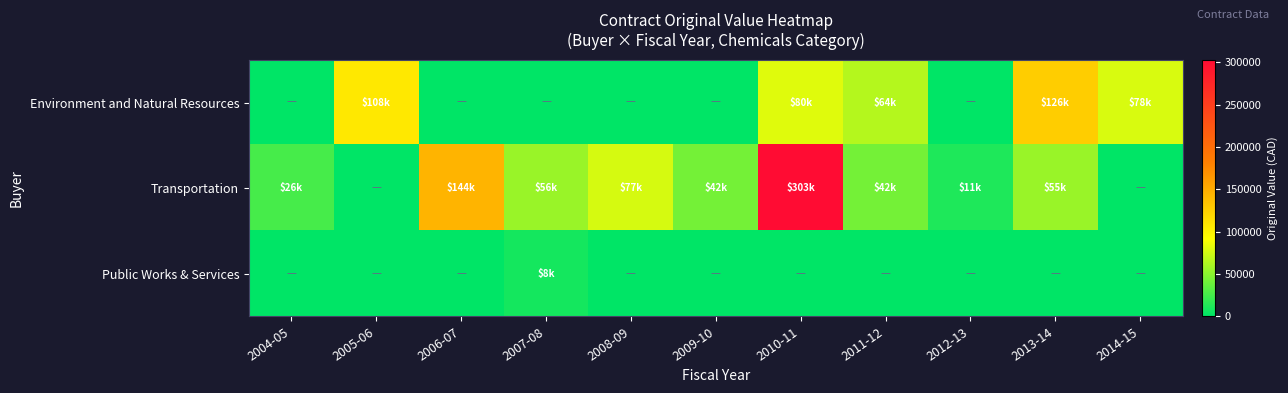

Between 2005-06 and 2012-13, which is larger?

2005-06